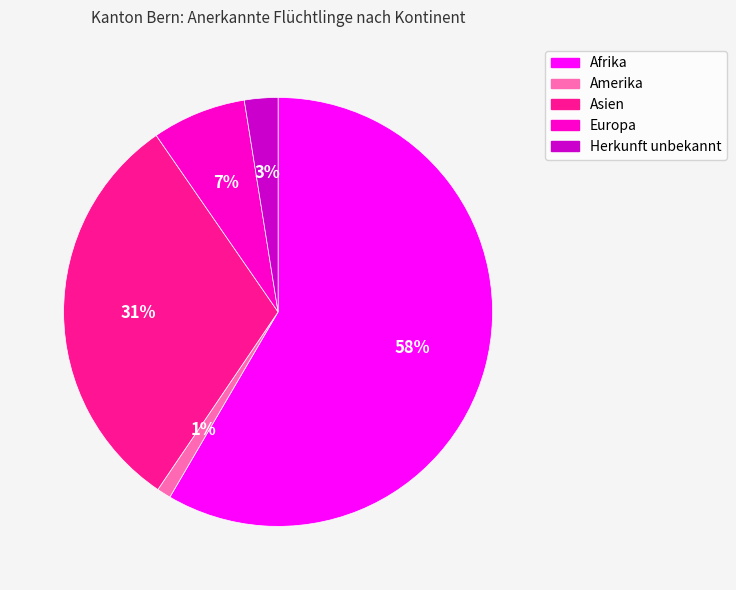

Between Herkunft unbekannt and Europa, which is larger?

Europa